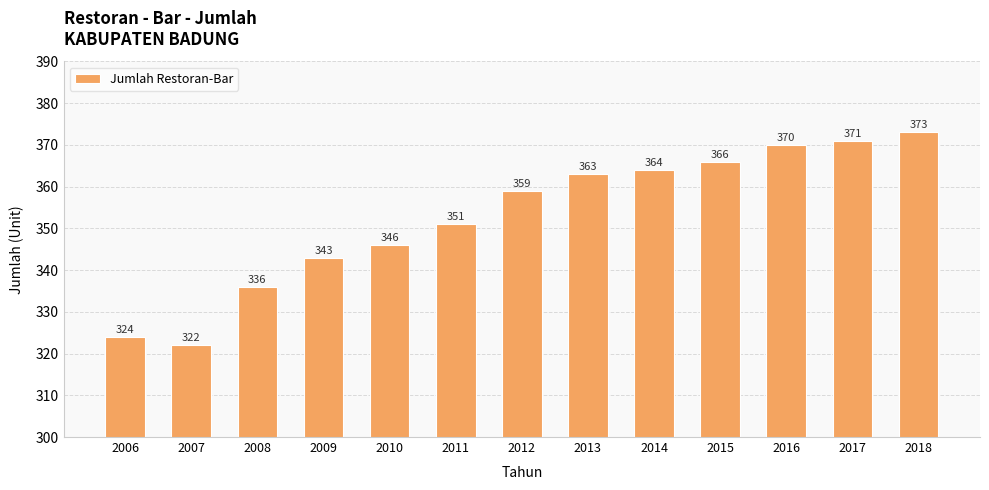

Reading left to right, extract all data points from this chart.

2006=324	2007=322	2008=336	2009=343	2010=346	2011=351	2012=359	2013=363	2014=364	2015=366	2016=370	2017=371	2018=373